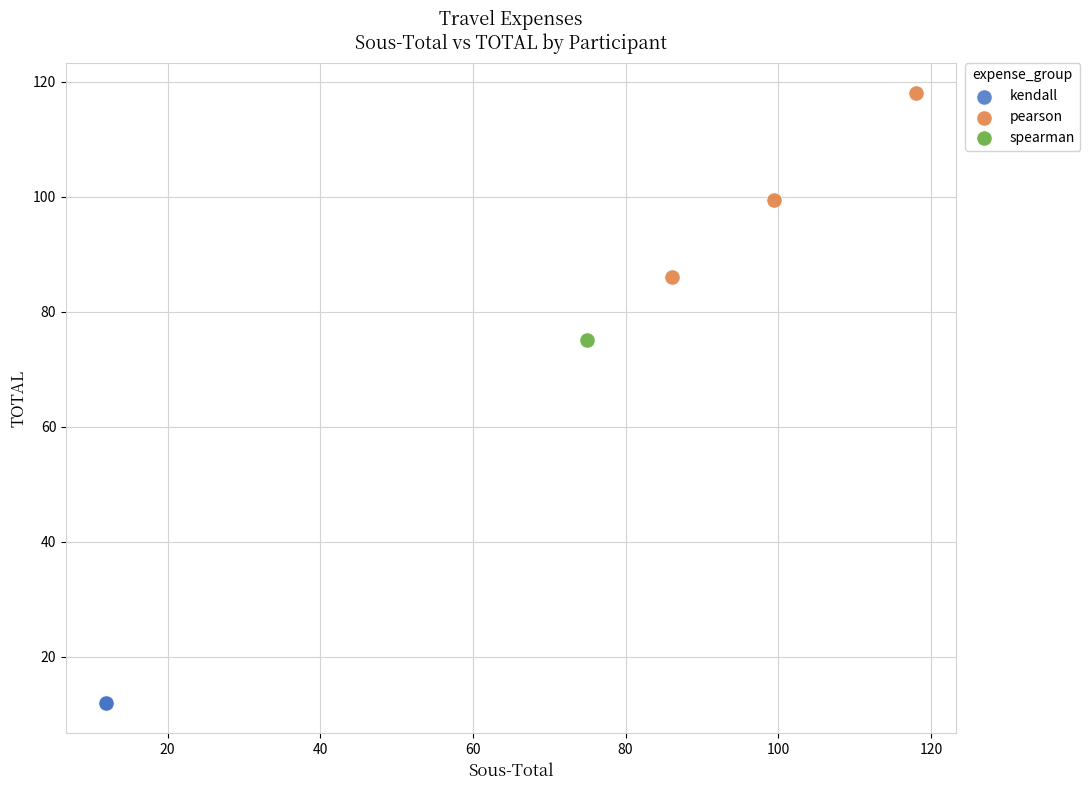

What are all the series names shown in the legend?

kendall, pearson, spearman